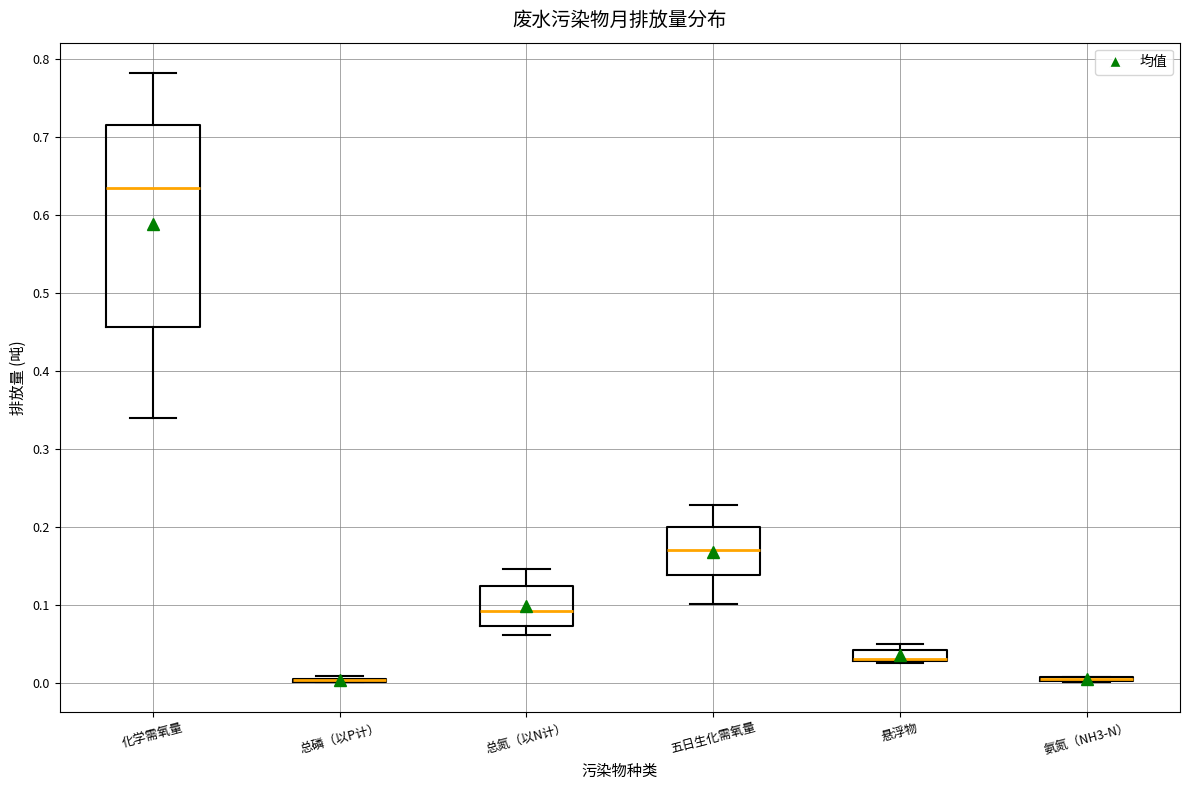

Where does the median line of the box for 五日生化需氧量 sit on the y-axis? The values are not printed on the chart, so give them approximately, as read against the axis.

0.17